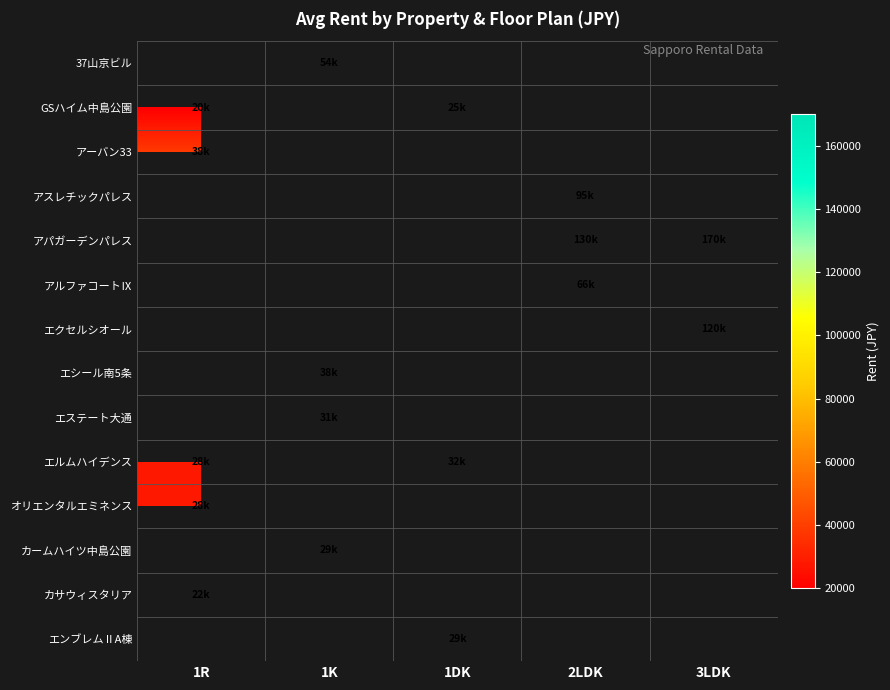

How many data points does each series have?

5